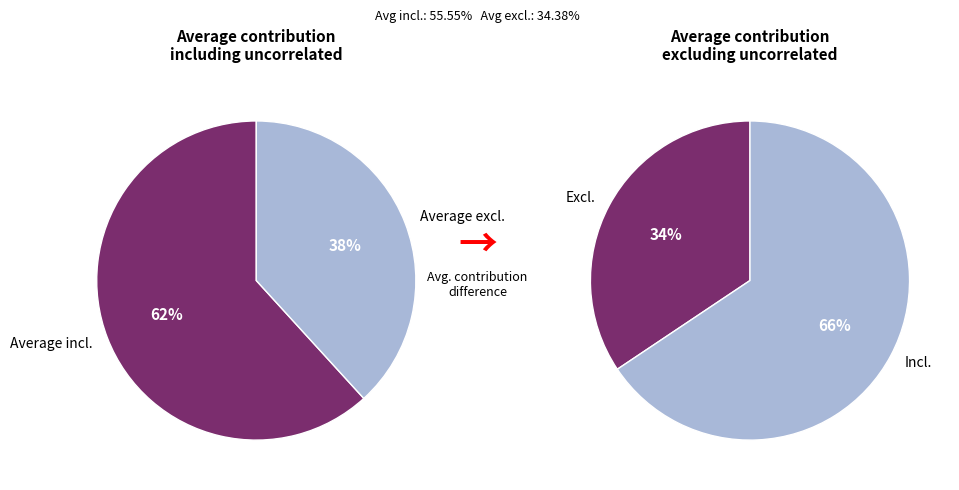

The NL slice represents 1% of the pie. True or false?

False